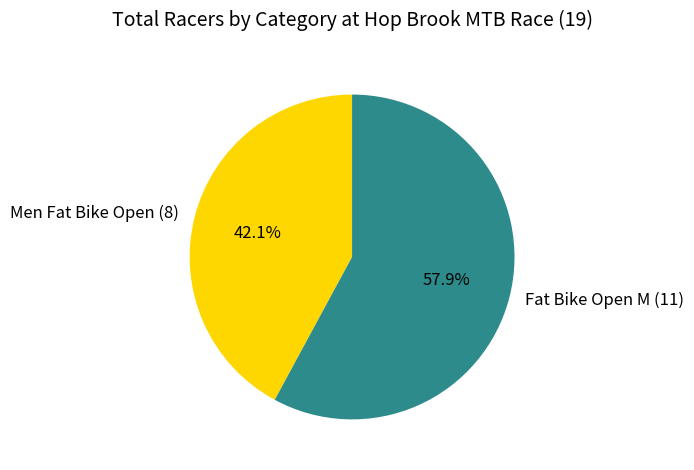

Count the number of slices in the pie.

2